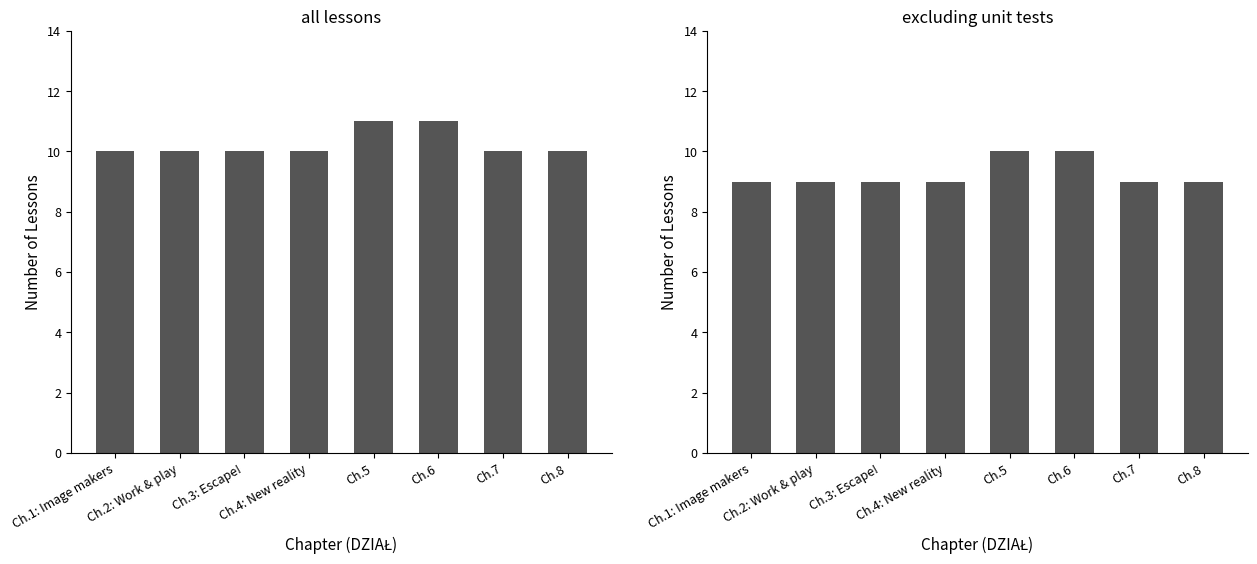

What is the difference between the Lesson Count (no tests) values at Ch.5 and Ch.8?

1